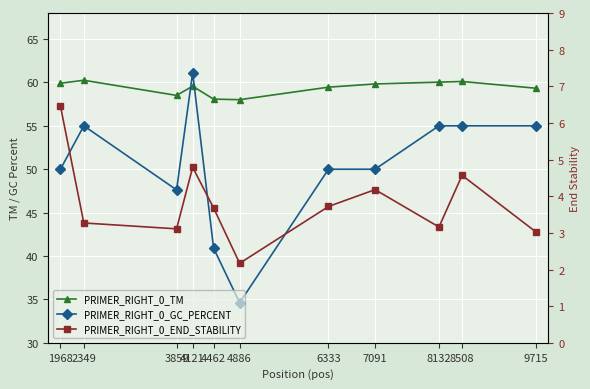

True or false: PRIMER_RIGHT_0_END_STABILITY and PRIMER_RIGHT_0_GC_PERCENT intersect in this chart.

False